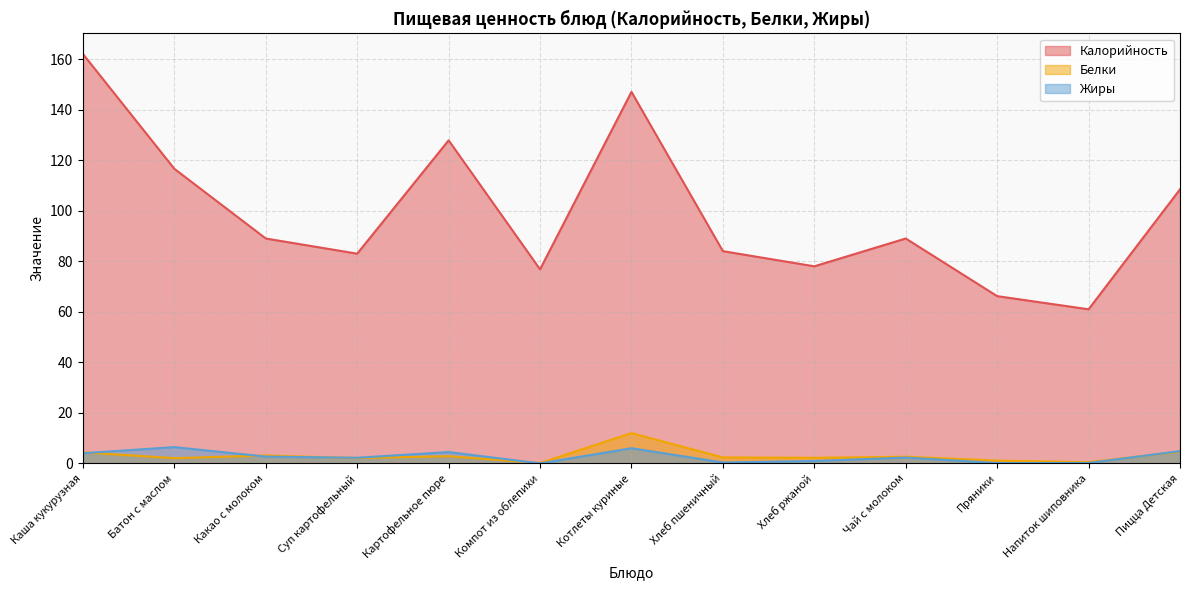

How many times do Белки and Жиры cross each other?

5